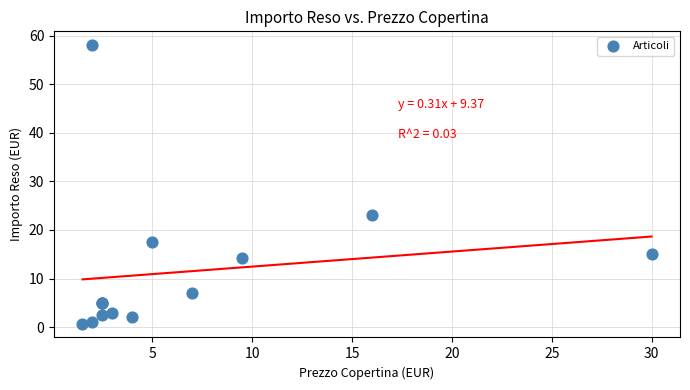

What Y value in the scatter plot is closest to 29?

23.0